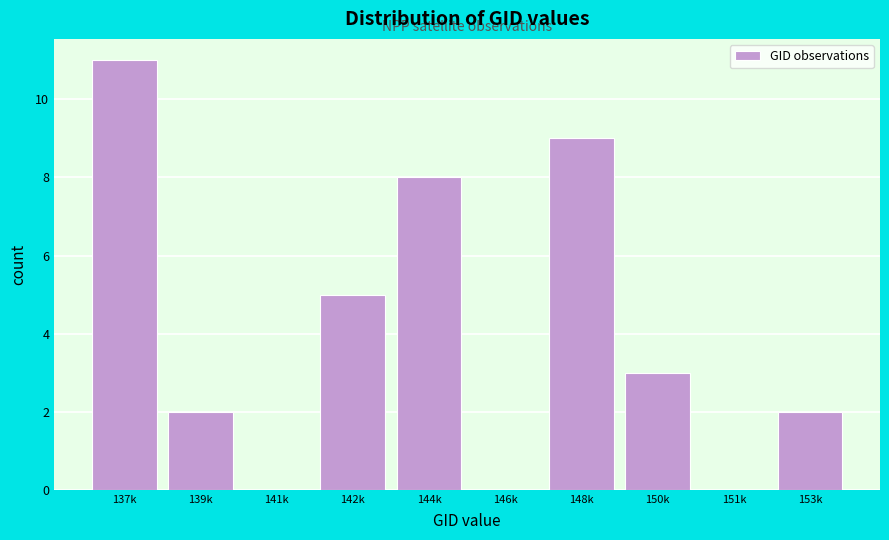

Reading left to right, list all the values displayed in this chart.

137k=11	139k=2	141k=0	142k=5	144k=8	146k=0	148k=9	150k=3	151k=0	153k=2